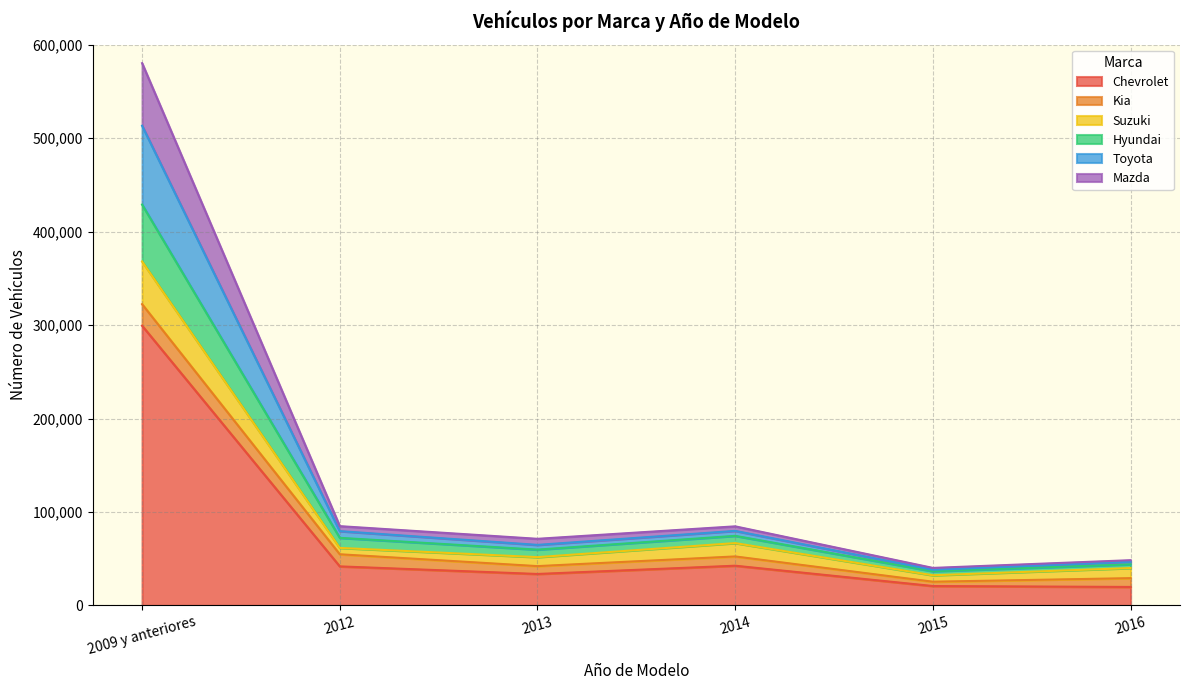

What is the highest value of the Chevrolet series?

299305